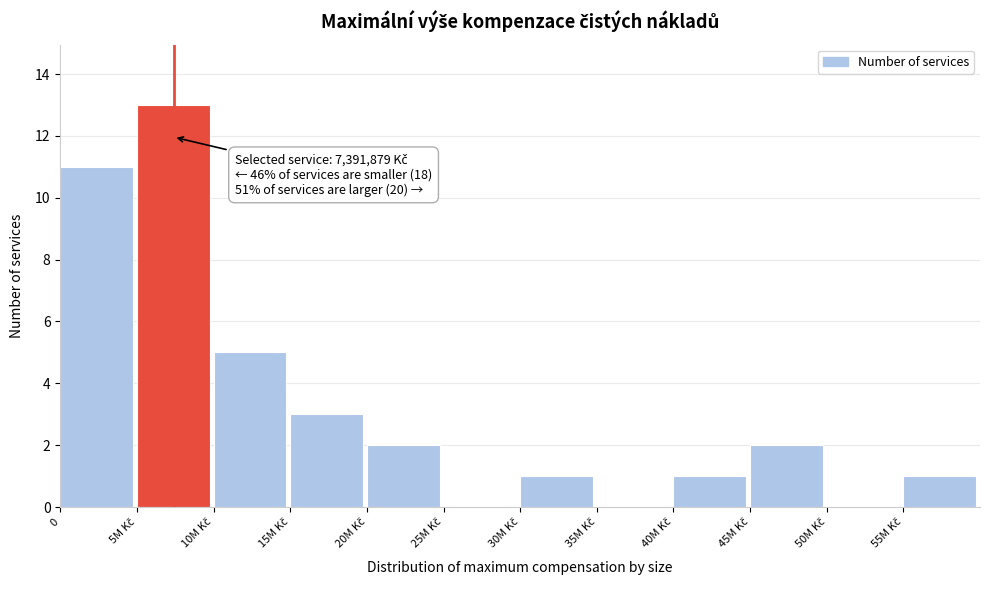

What is the sum of all values?

39